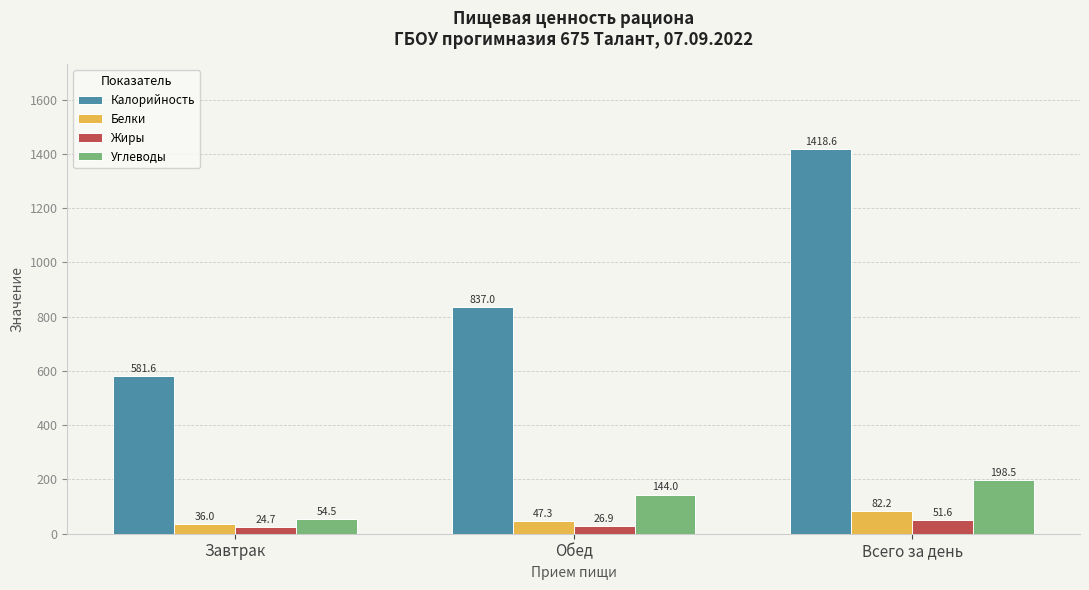

Which series has the largest range (max minus min)?

Калорийность